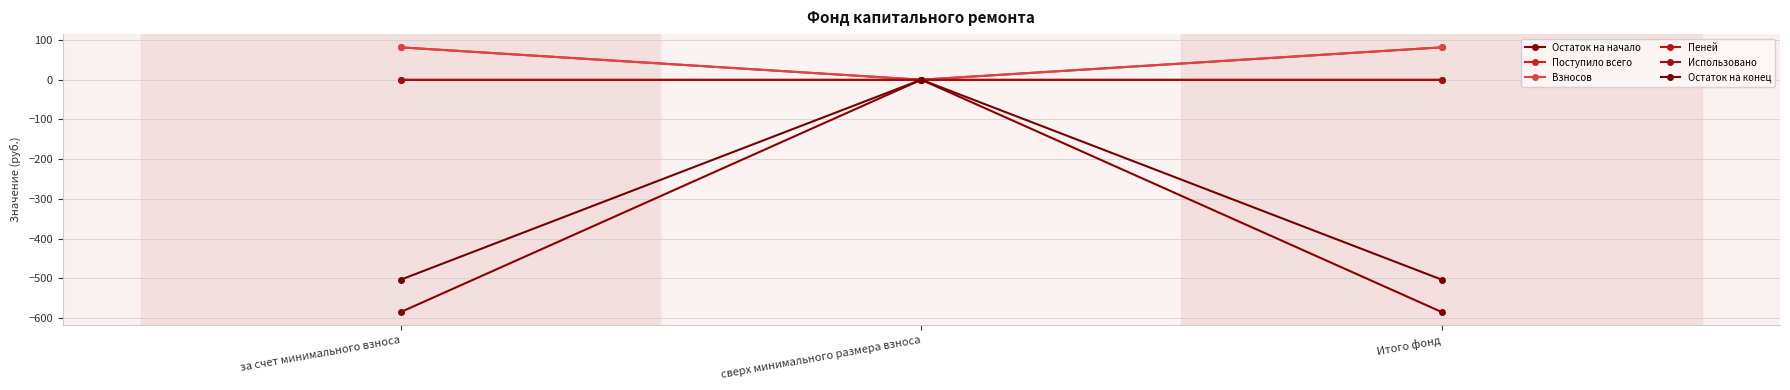

Reading left to right, transcribe all the data shown in this chart.

Остаток на начало: -584.9	0.0	-584.9
Поступило всего: 81.6	0.0	81.6
Взносов: 81.5	0.0	81.5
Пеней: 0.0	0.0	0.0
Использовано: 0.0	0.0	0.0
Остаток на конец: -503.4	0.0	-503.4